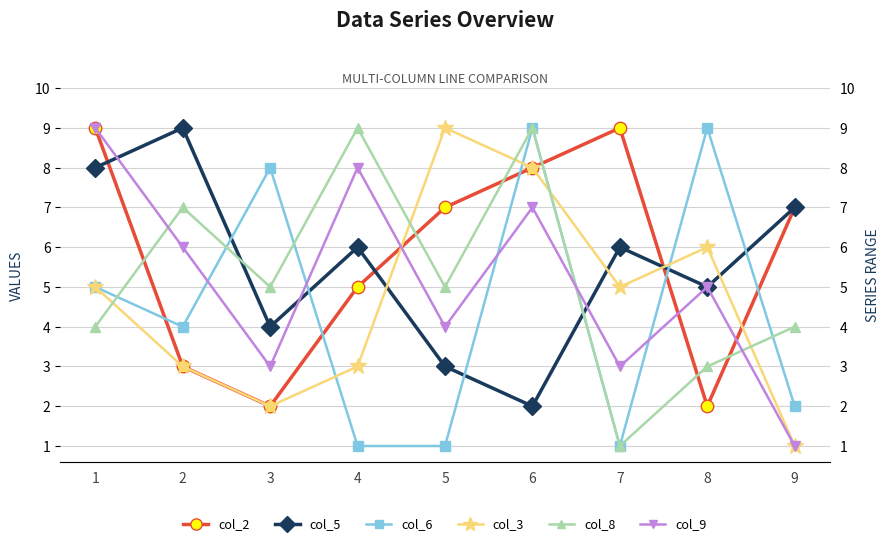

Which category has the lowest value in the col_3 series?

9